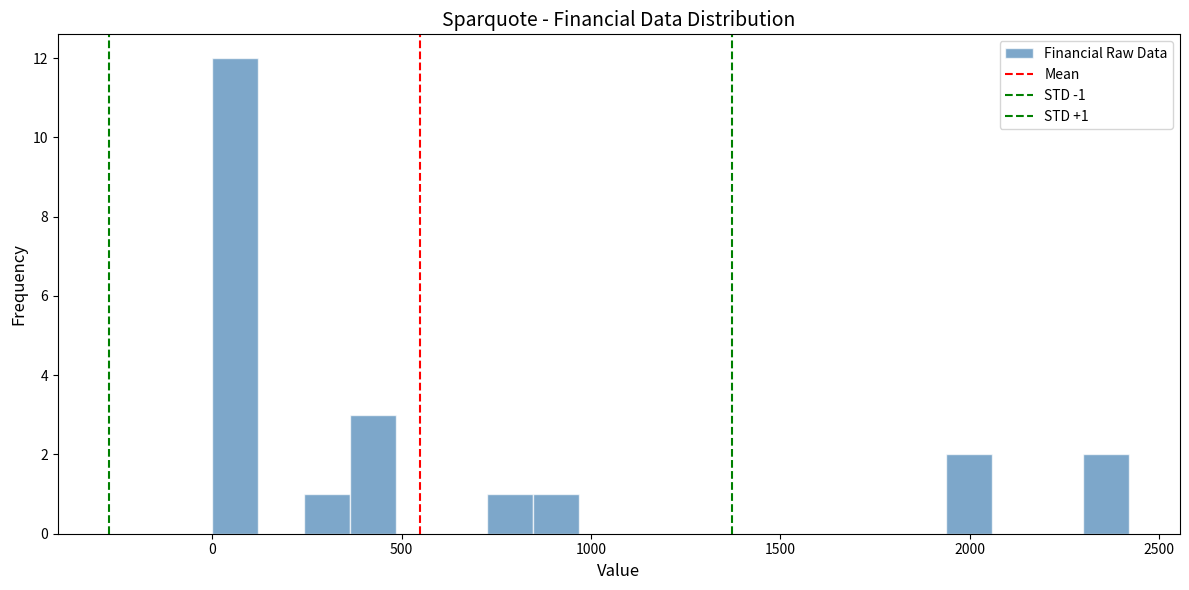

Read against the x-axis, roughly where is the centre of the tallest bar?

50